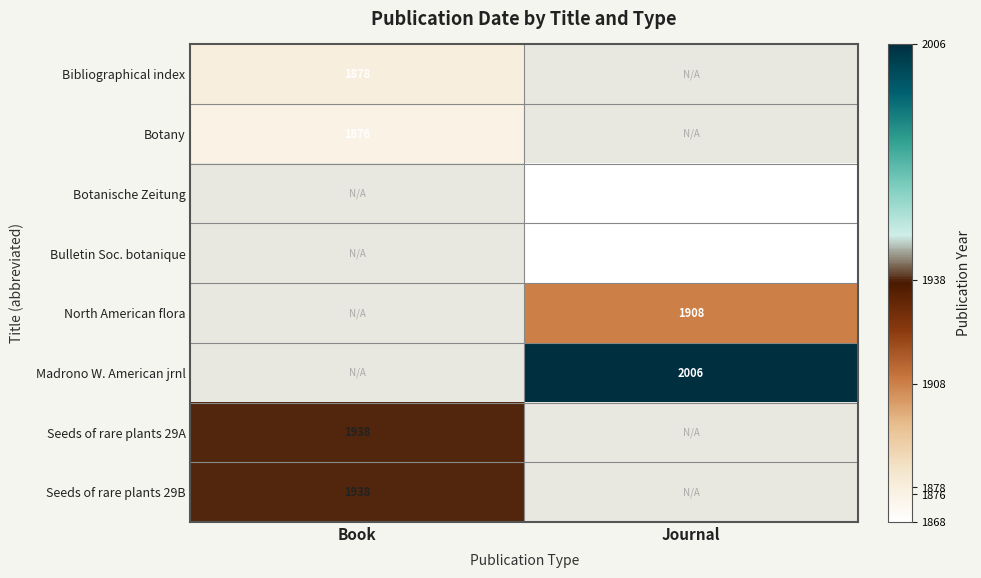

The value of Seeds of rare plants 29B at Book is 561. True or false?

False